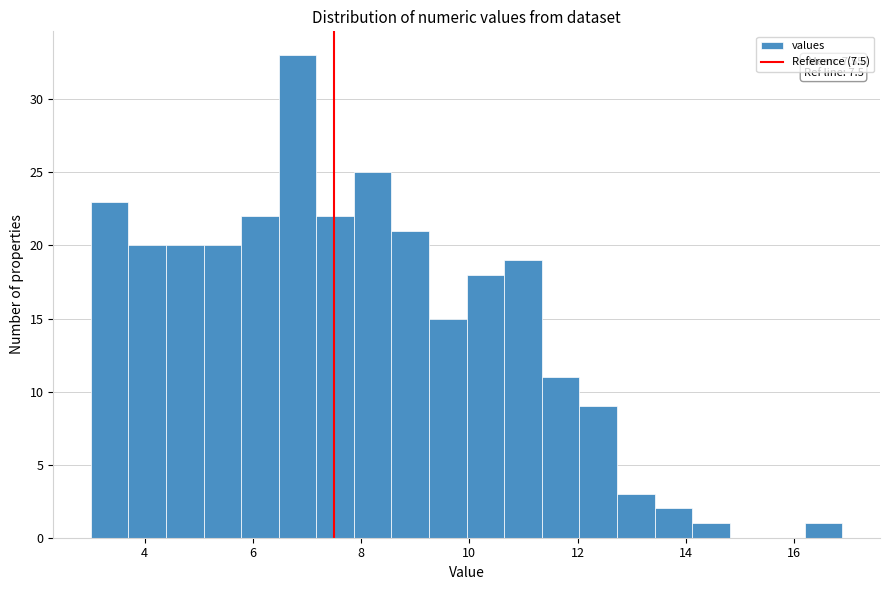

Around what value on the x-axis is the tallest bar? Give the approximate position of its centre, as read against the axis.

6.8